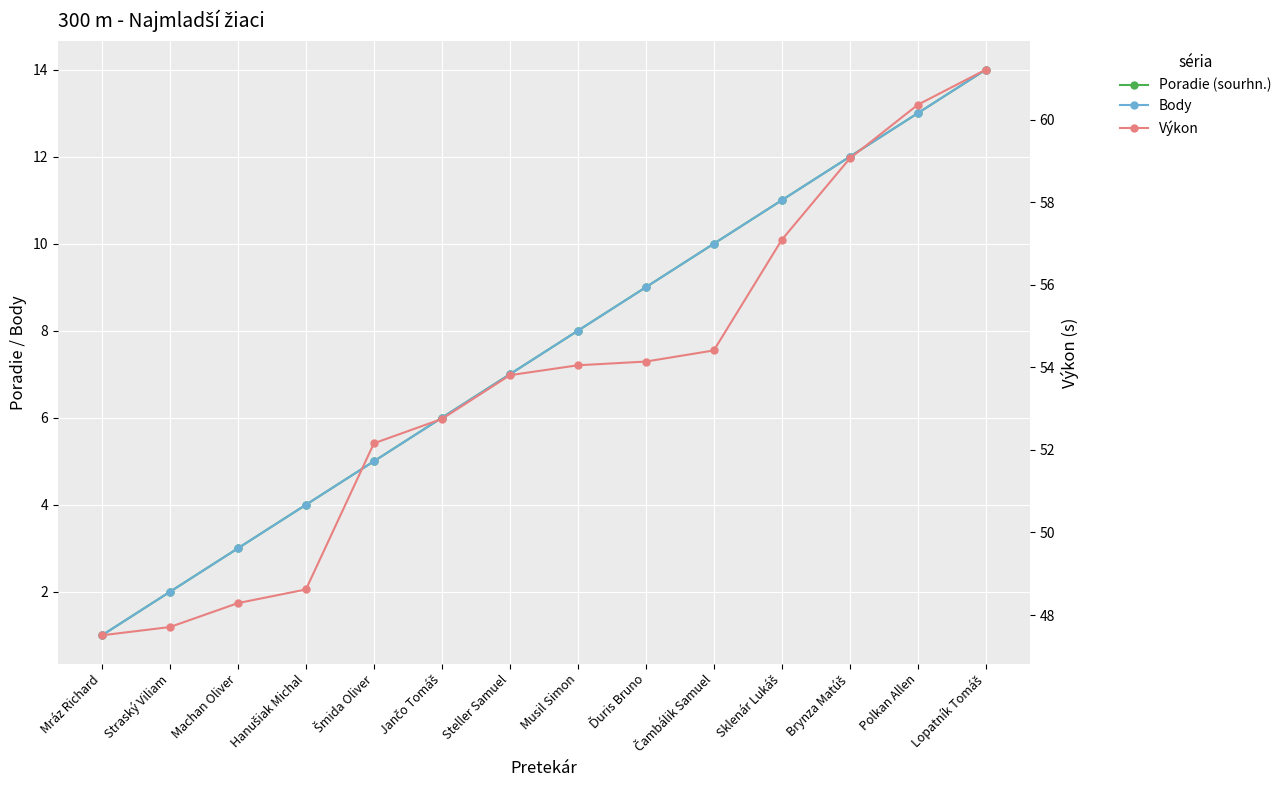

Which series has the widest spread of values?

Výkon